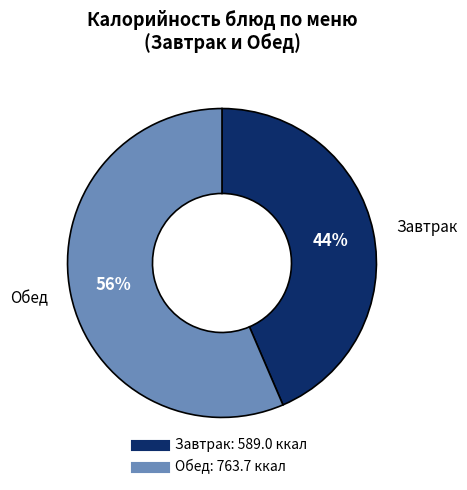

To the nearest percent, what is the average slice percentage?

50%